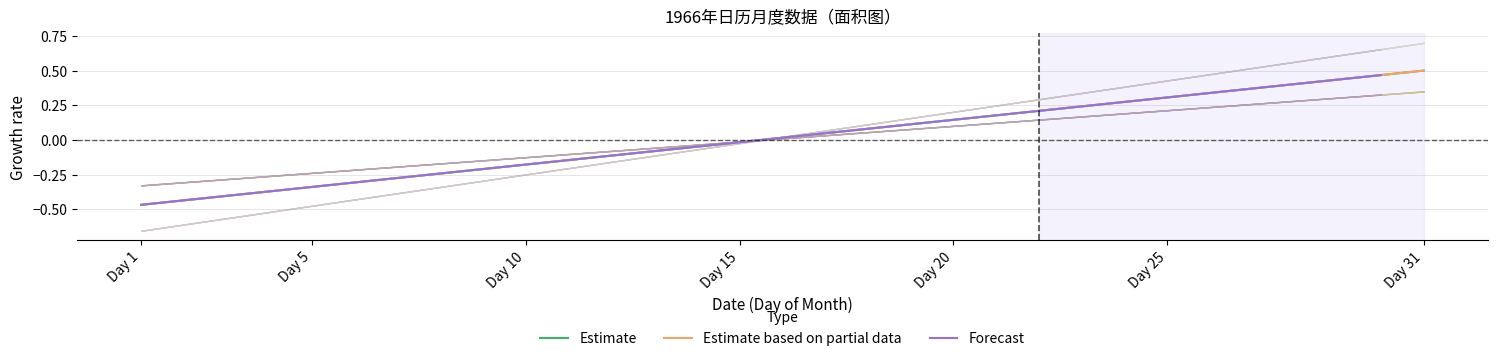

How many data points in Forecast are less than 0?

15